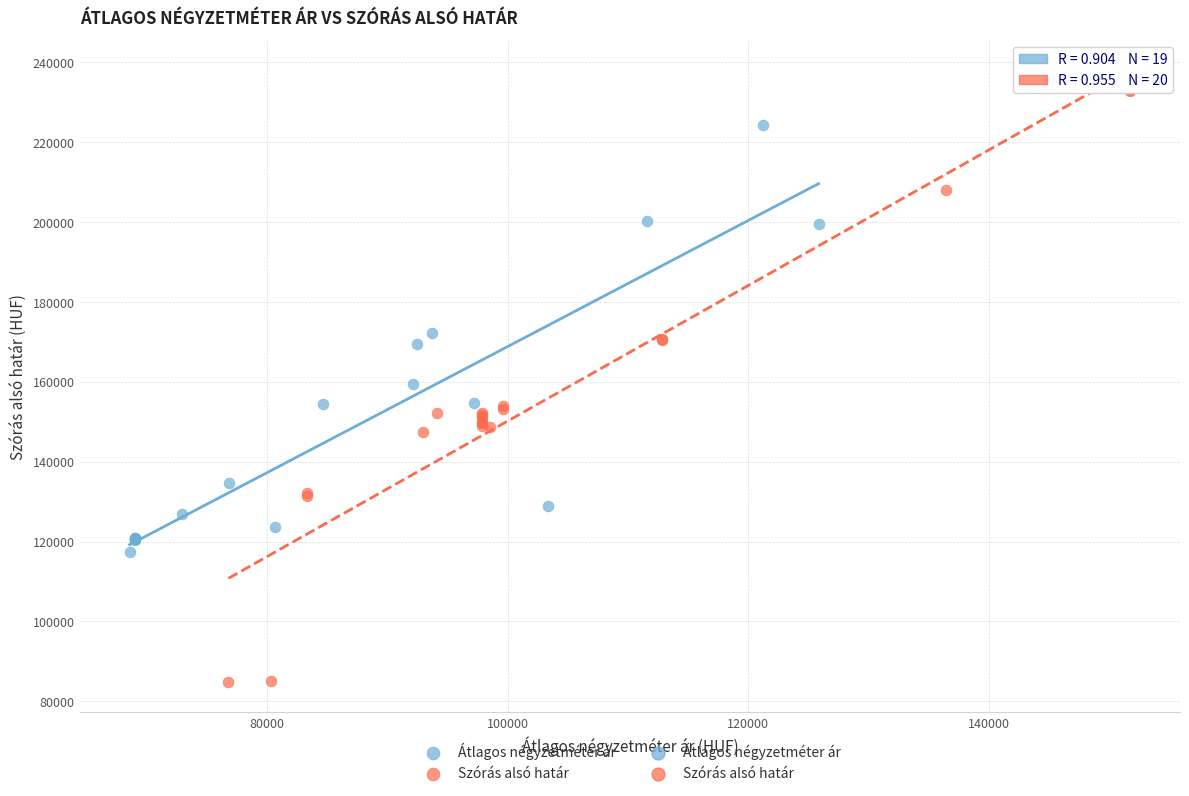

Which series has the largest Y range (max minus min)?

Szórás alsó határ